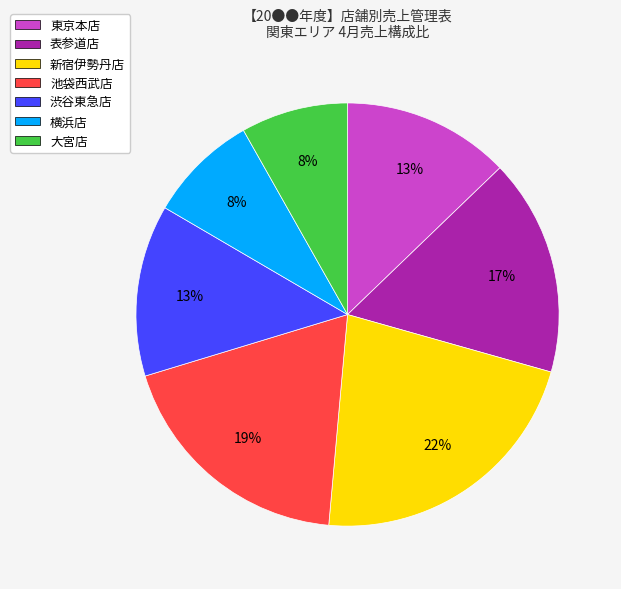

Is there any slice that represents more than half of the pie?

No